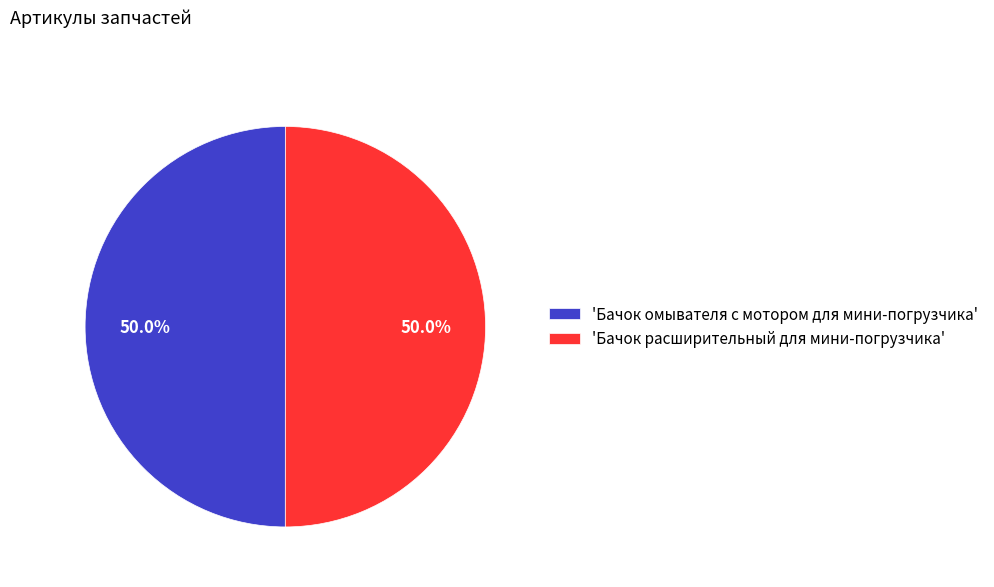

Approximately how many times larger is the value at 'Бачок омывателя с мотором для мини-погрузчика' compared to 'Бачок расширительный для мини-погрузчика'?

1.0